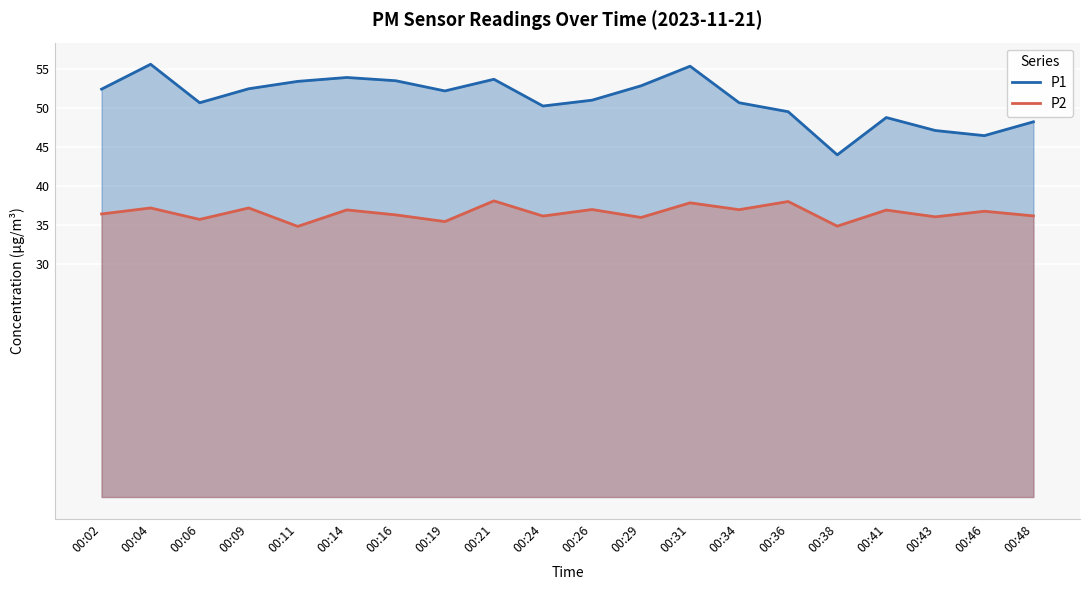

Where is P2 nearest to the value 36?

00:43